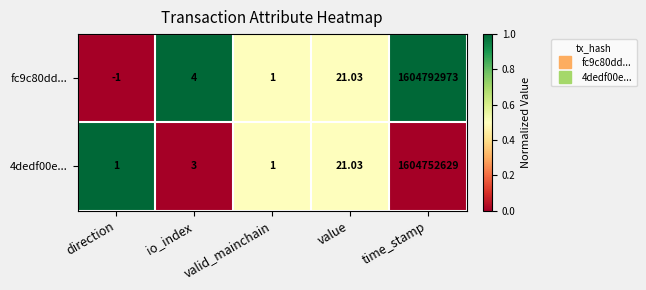

Where is 4dedf00e... nearest to the value 802376315?

value